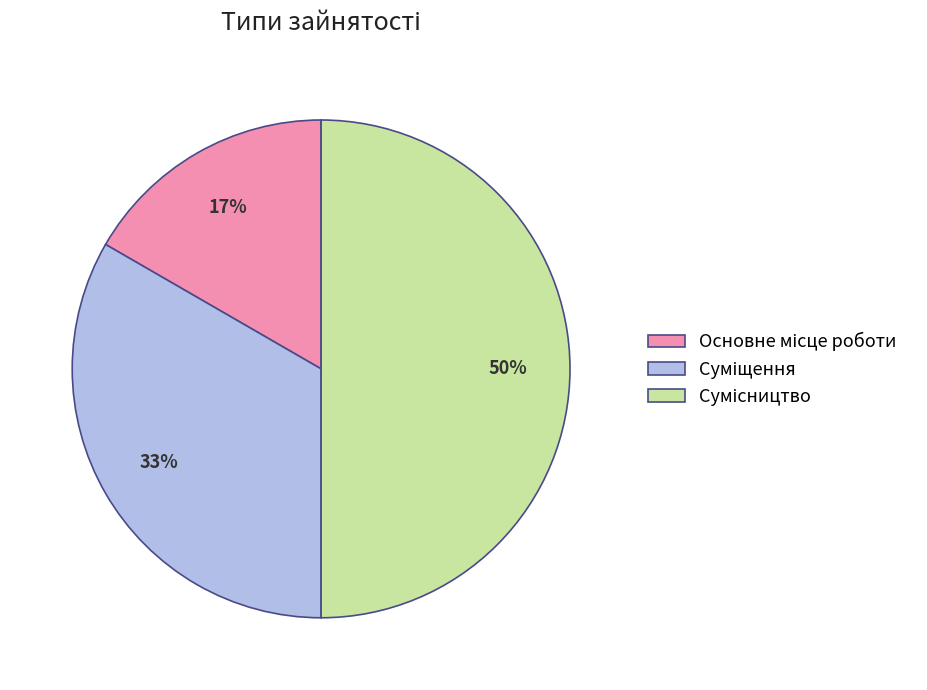

To the nearest percent, what is the average slice percentage?

33%